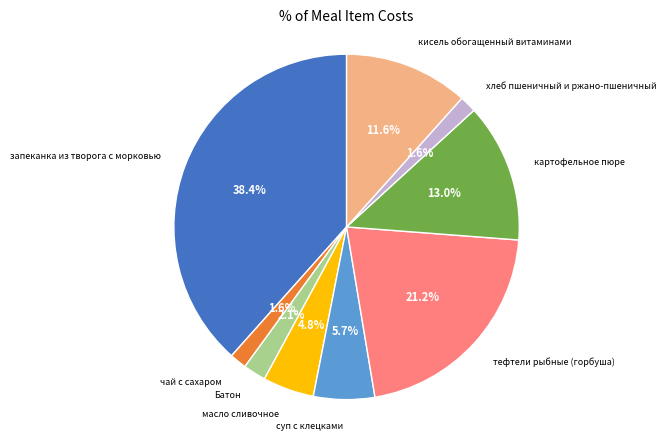

How many segments does this pie chart have?

9